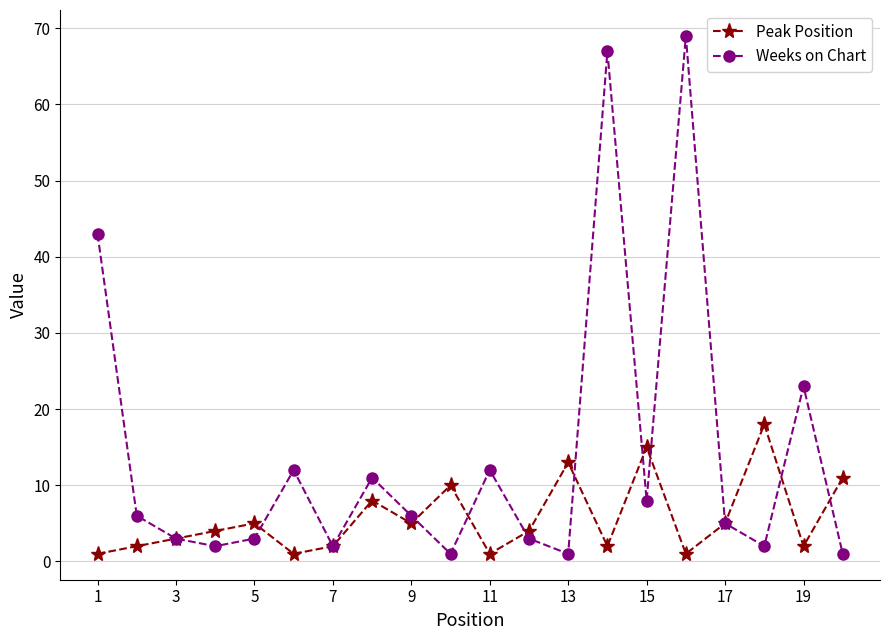

True or false: Weeks on Chart has more than 0 points higher than both neighbors.

True